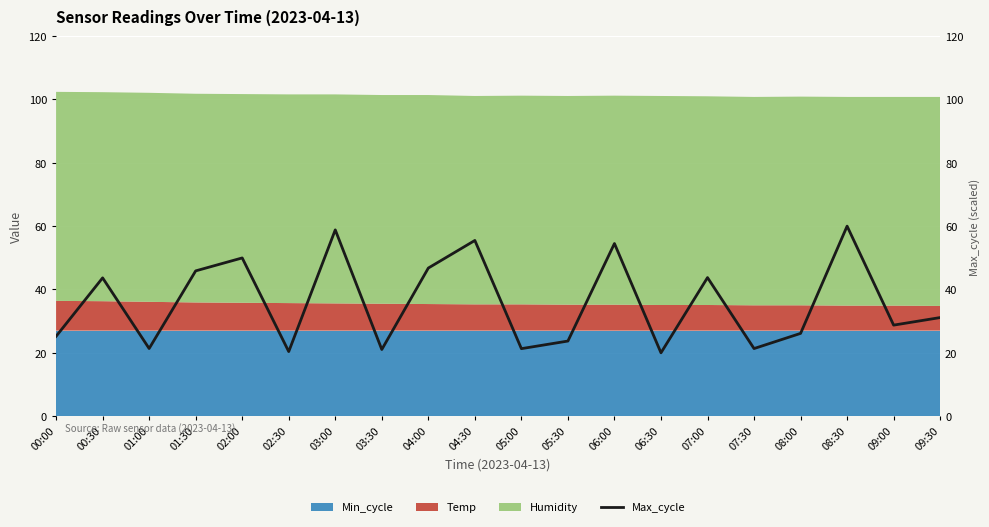

The chart shows a value of 11.5 at 09:00. True or false?

False